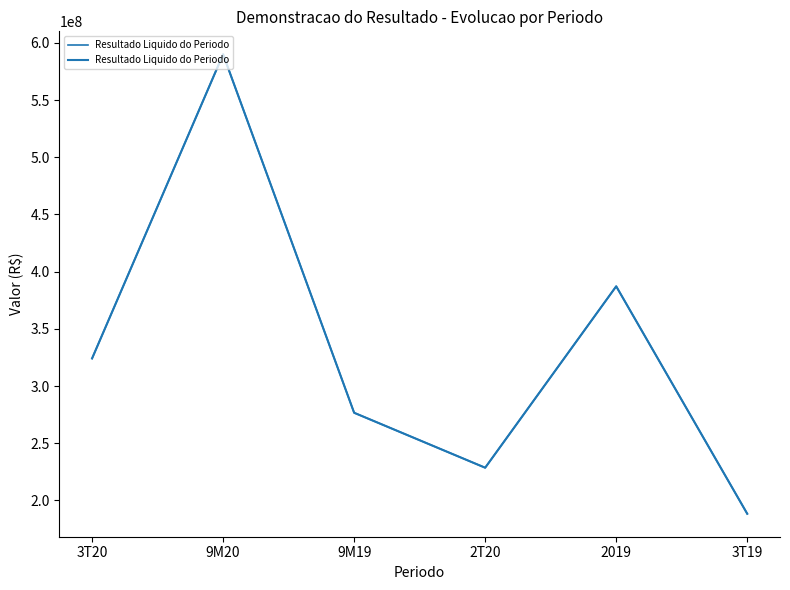

Between 2T20 and 3T20, which is larger?

3T20